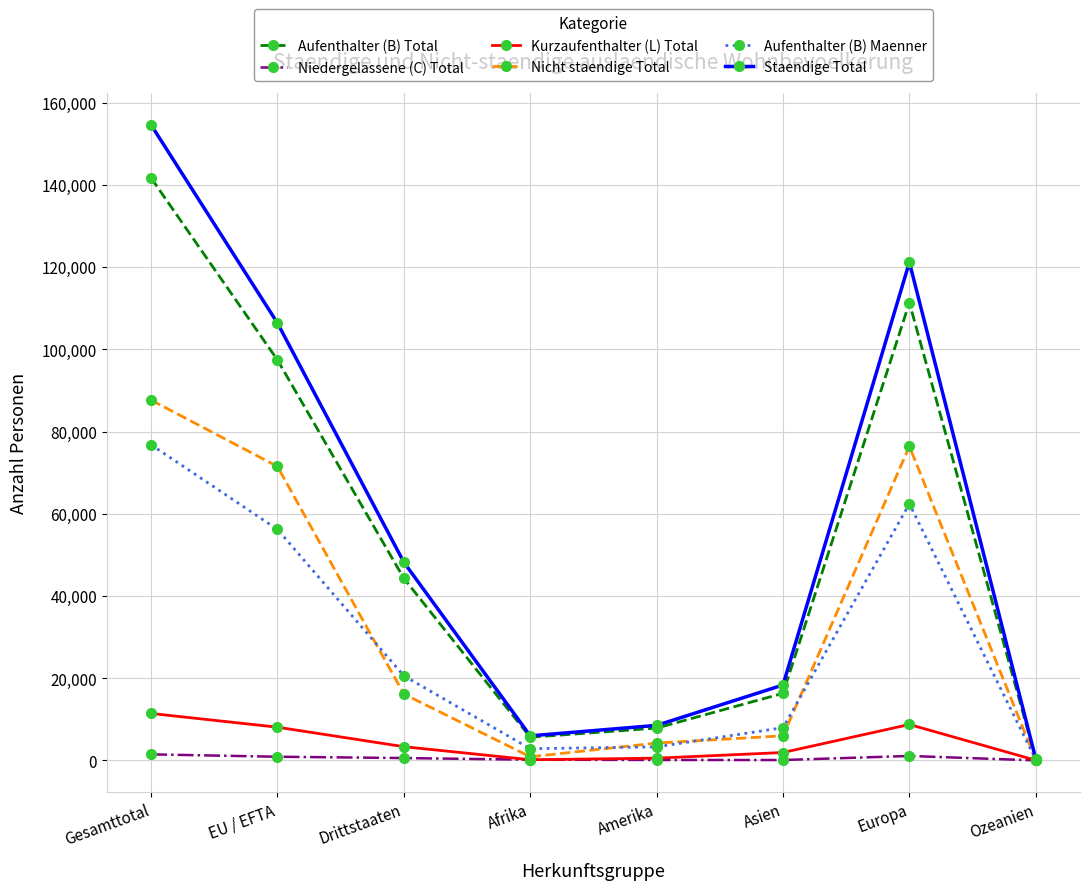

Which series has the largest range (max minus min)?

Staendige Total